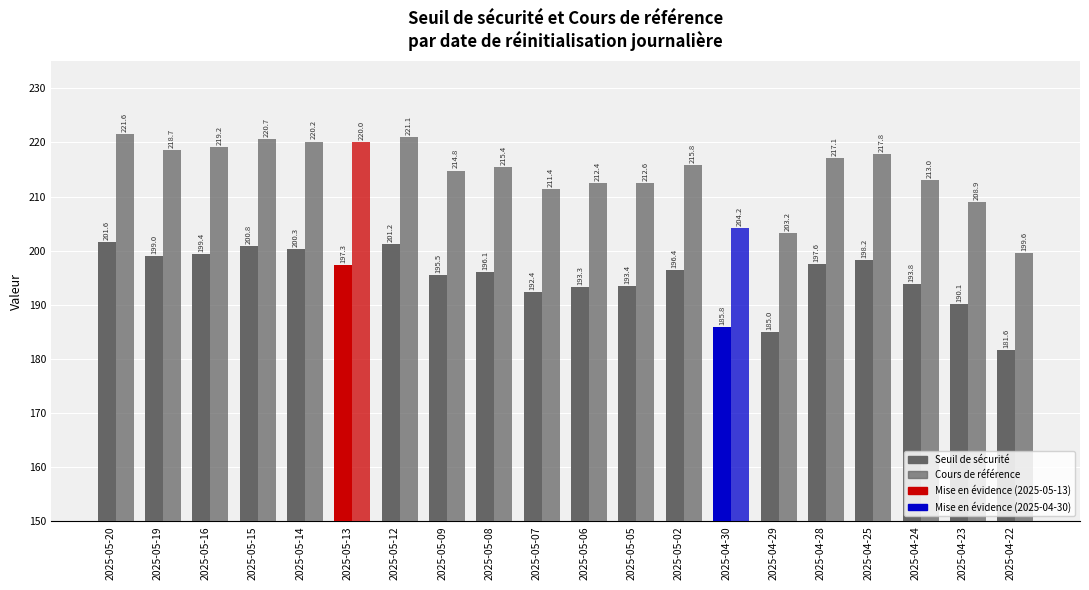

What is the total value across all series at 2025-05-05?

406.0